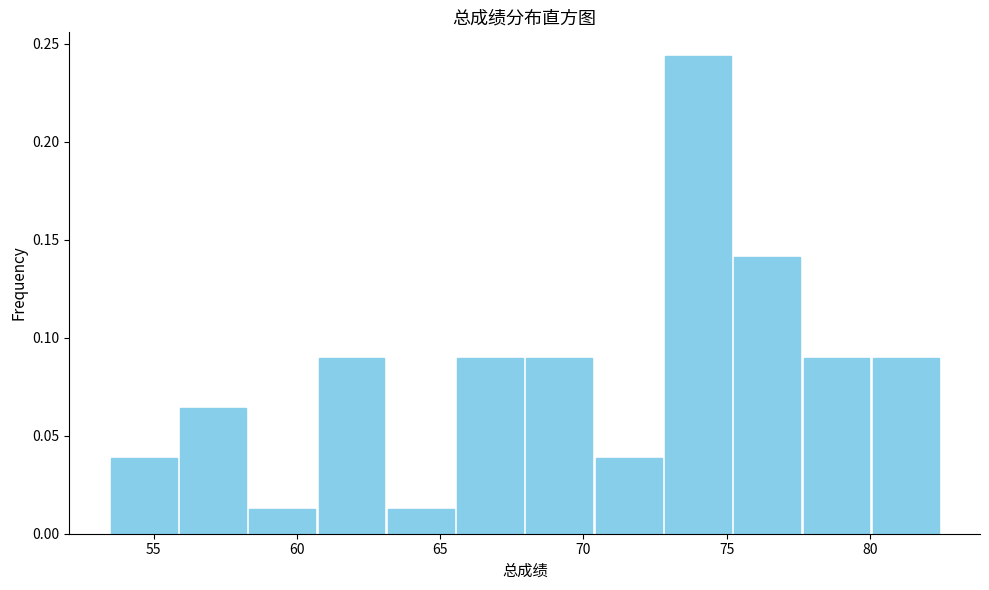

Reading left to right, transcribe this chart: for each bar, give the range it covers on the x-axis and its height. Neither the bar edges nor the heights are printed on the chart, so give them approximately, as read against the axes.

53.5 to 56.0: 0.040
56.0 to 58.5: 0.065
58.5 to 60.5: 0.015
60.5 to 63.0: 0.090
63.0 to 65.5: 0.015
65.5 to 68.0: 0.090
68.0 to 70.5: 0.090
70.5 to 73.0: 0.040
73.0 to 75.0: 0.245
75.0 to 77.5: 0.140
77.5 to 80.0: 0.090
80.0 to 82.5: 0.090